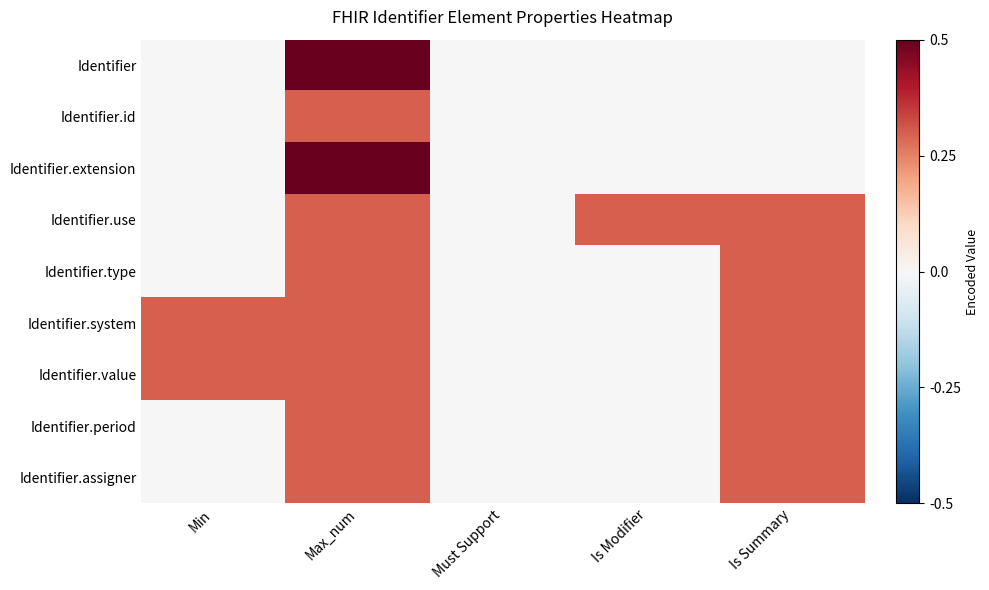

List the series in order of their peak value, lowest first.

Identifier.id, Identifier.use, Identifier.type, Identifier.system, Identifier.value, Identifier.period, Identifier.assigner, Identifier, Identifier.extension